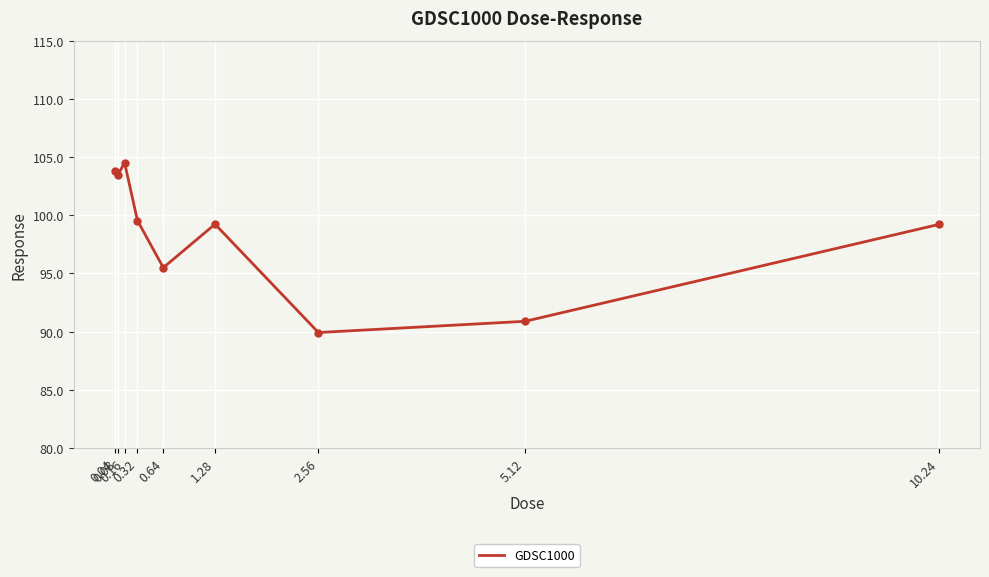

Reading right to left, list all the values displayed in this chart.

99.2	90.9	89.9	99.2	95.5	99.5	104.5	103.5	103.8